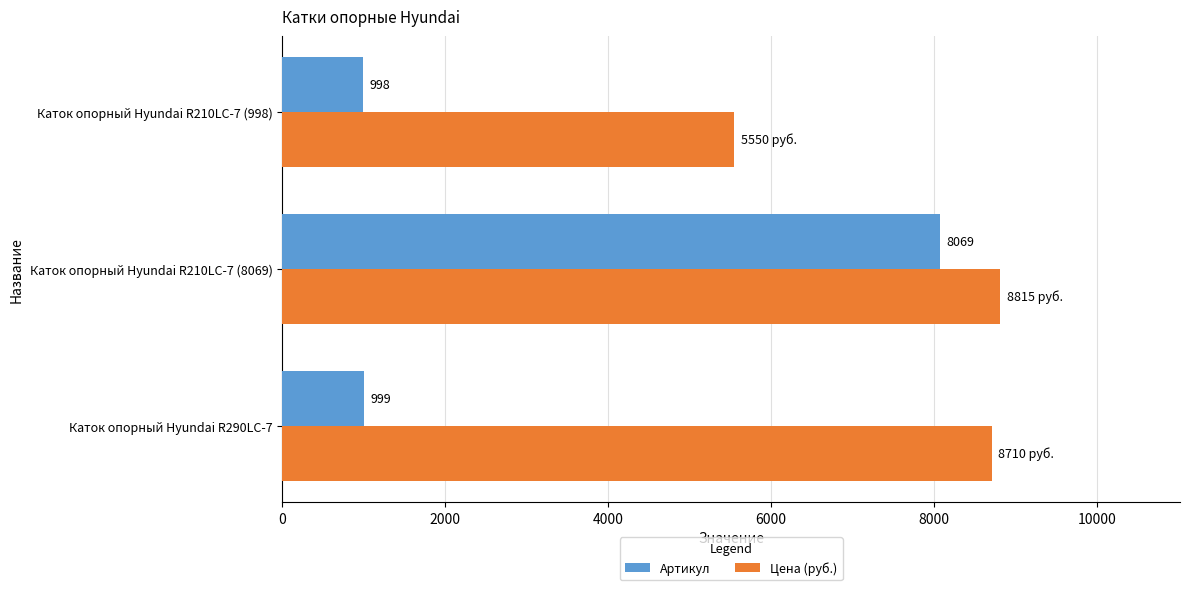

Which series has the largest total across all categories?

Цена (руб.)